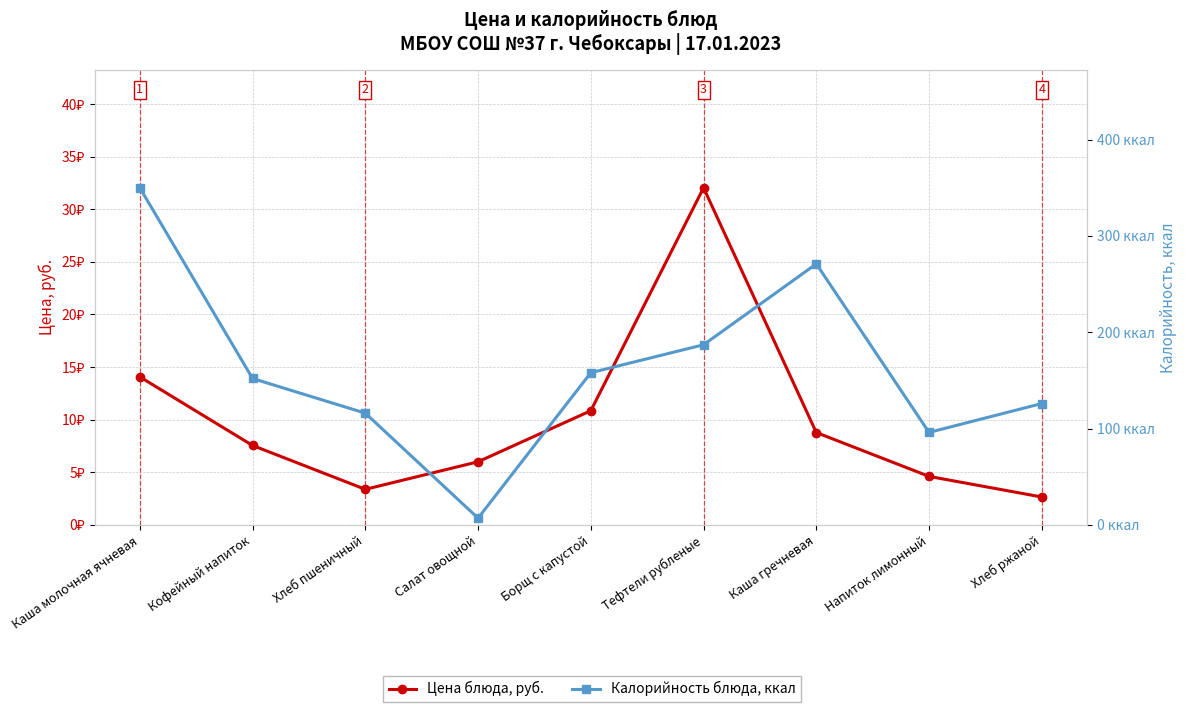

How many categories are shown in the chart?

9